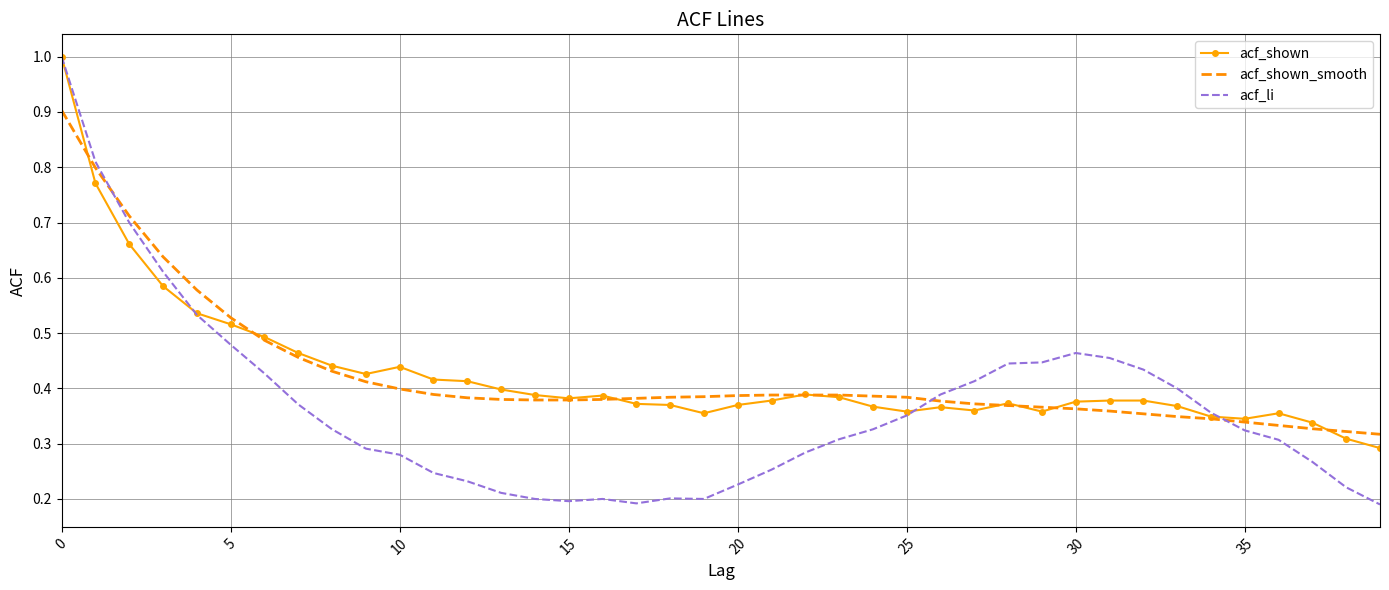

Which series has the widest spread of values?

acf_li